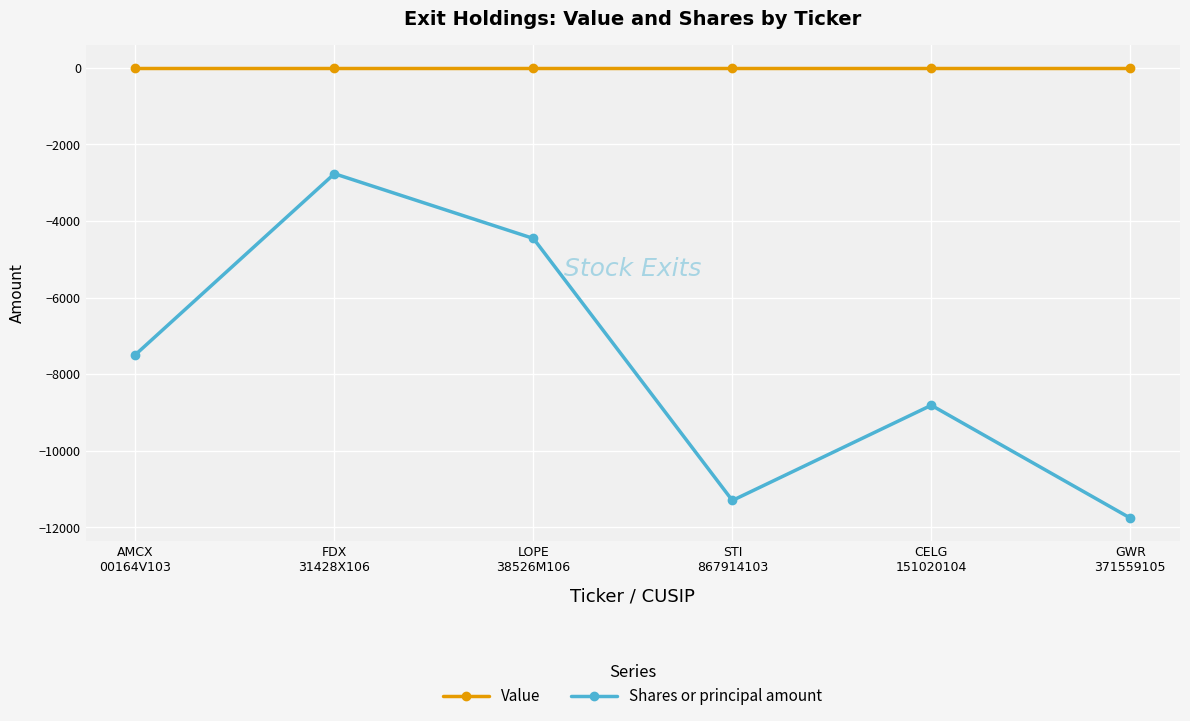

True or false: Value and Shares or principal amount cross at least once.

False